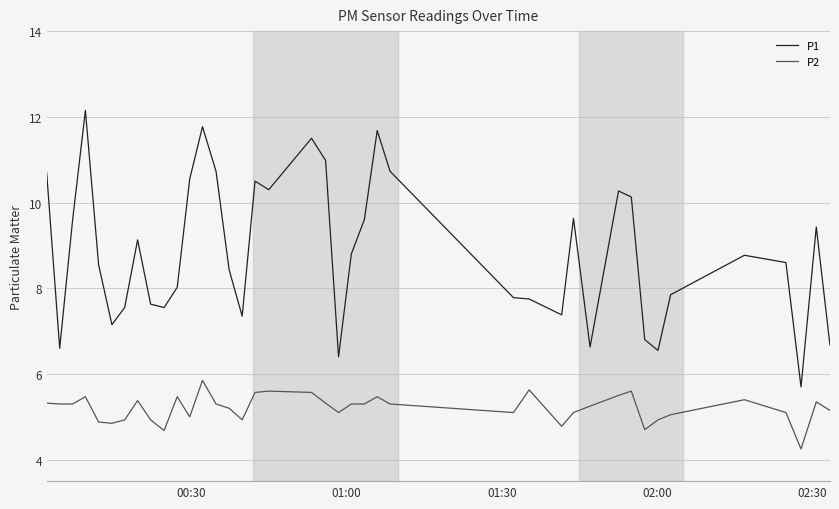

True or false: P1 and P2 intersect in this chart.

False